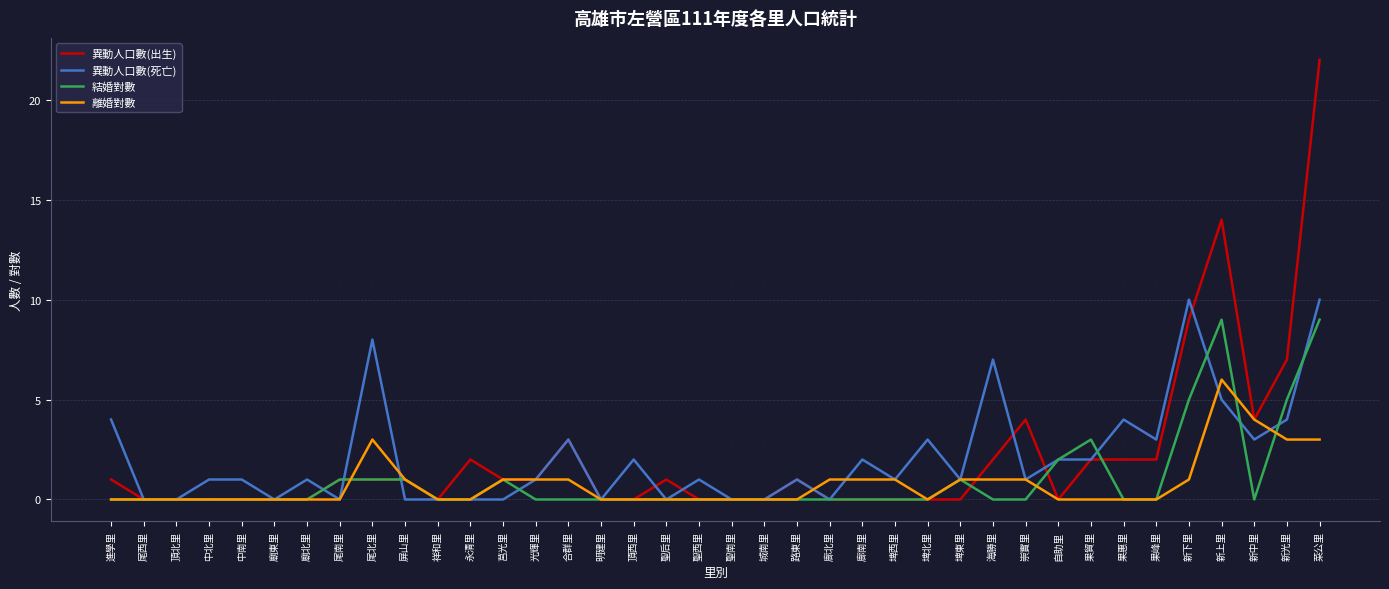

At which category is the sum across all series the highest?

菜公里